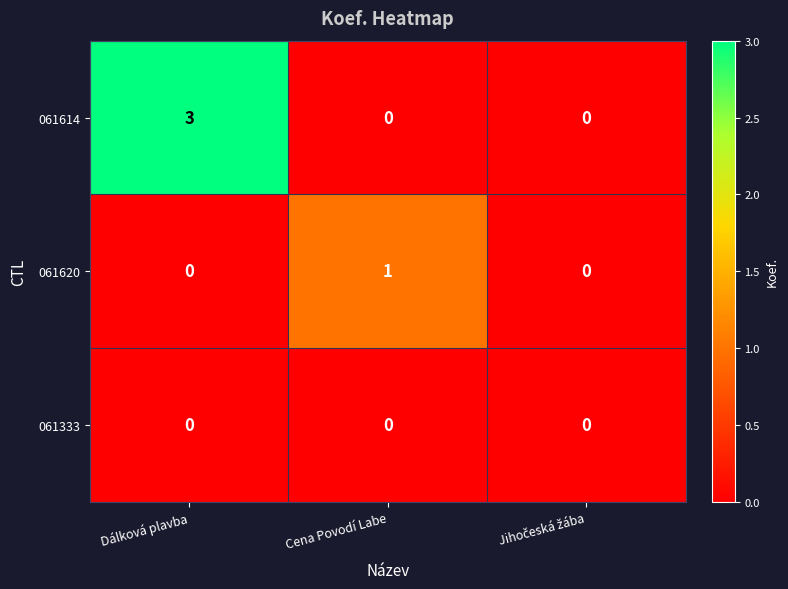

At how many categories does at least one series exceed 2?

1